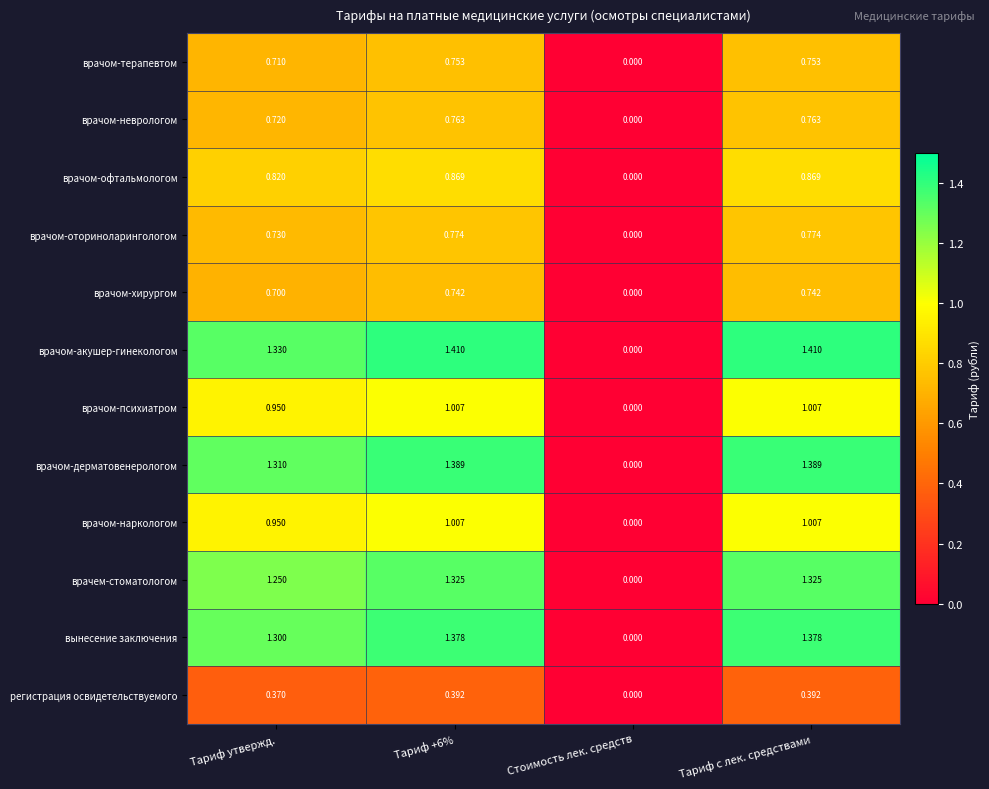

At which label is врачом-терапевтом closest to 0?

Стоимость лек. средств